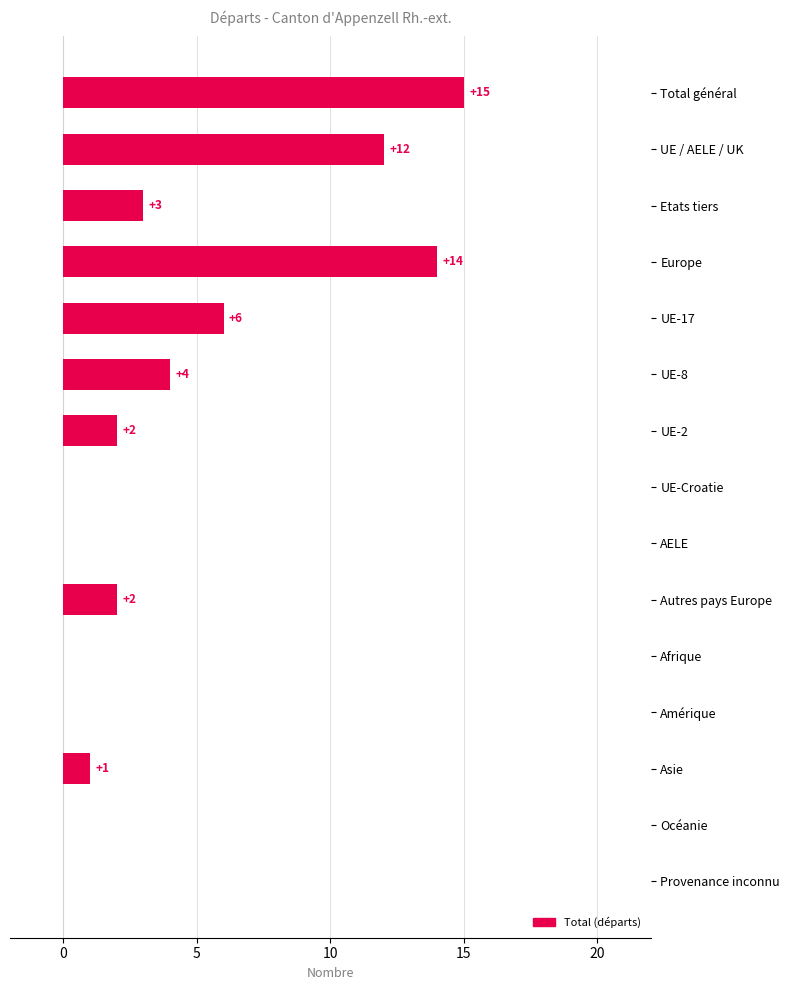

What is the greatest value displayed?

15